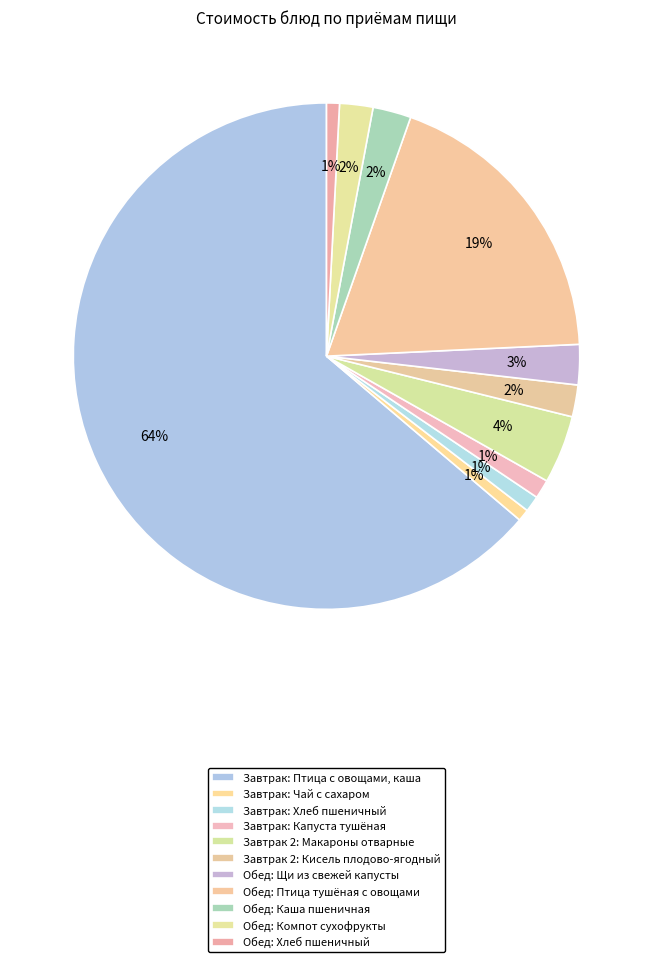

Count the number of slices in the pie.

11